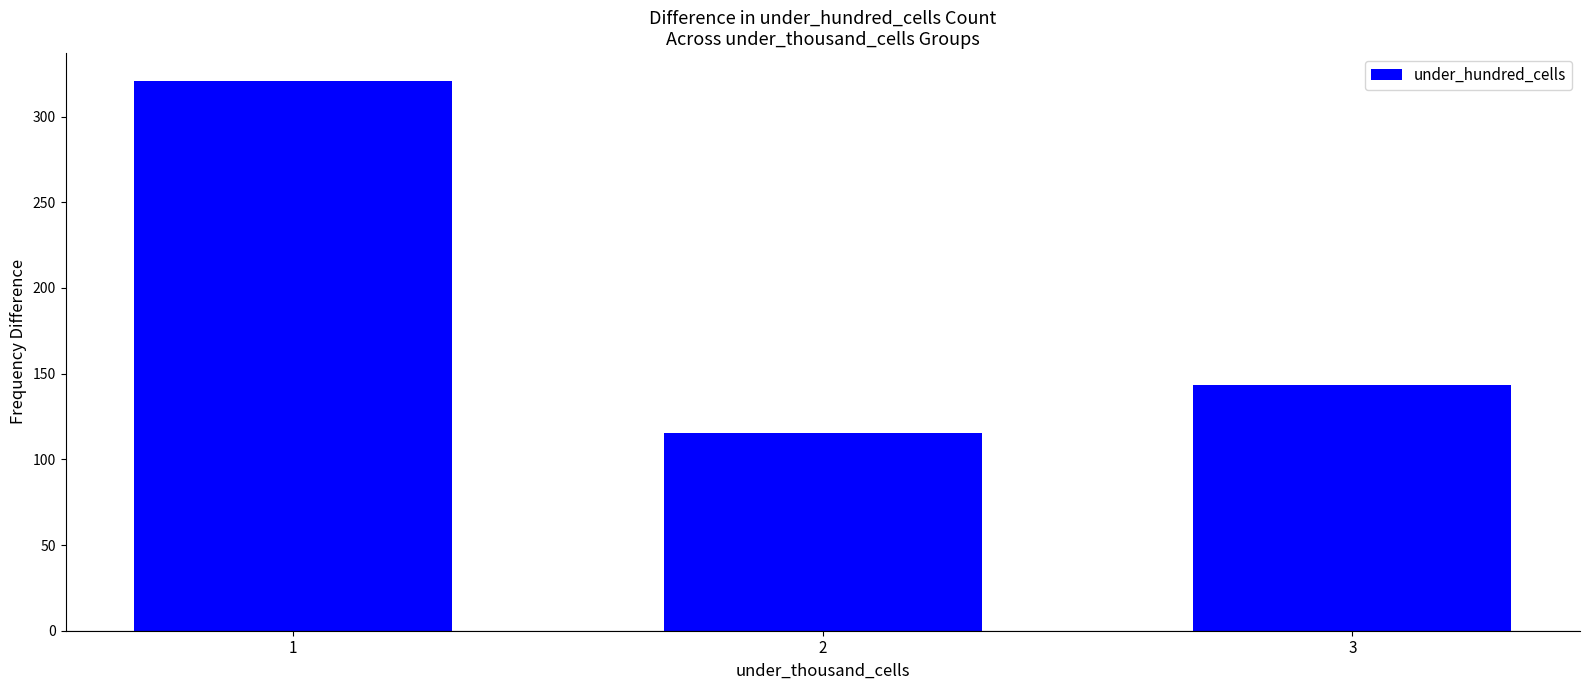

Reading right to left, list all the values displayed in this chart.

3=143.1	2=115.5	1=321.0